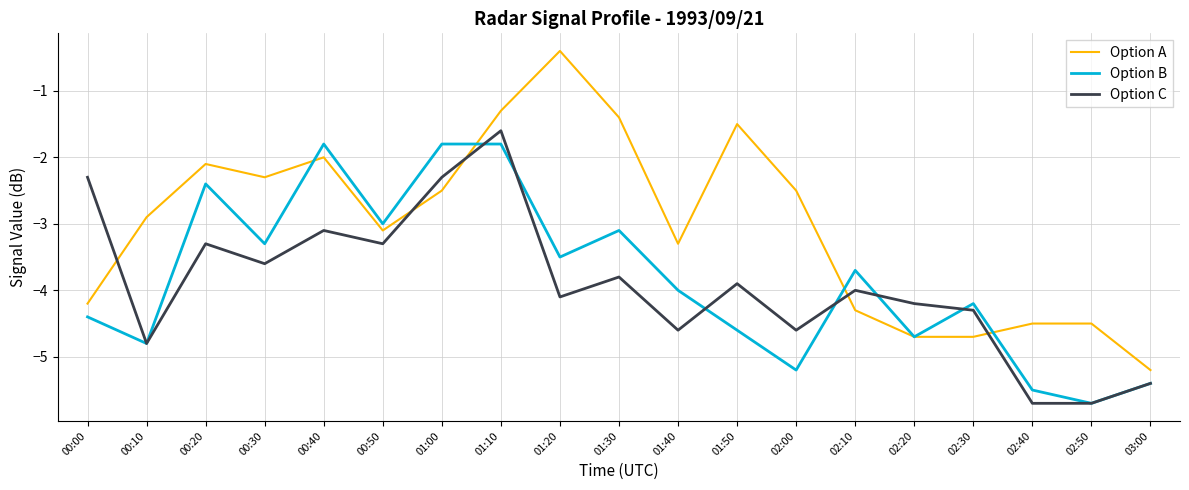

True or false: Option A has more than 2 points higher than both neighbors.

True